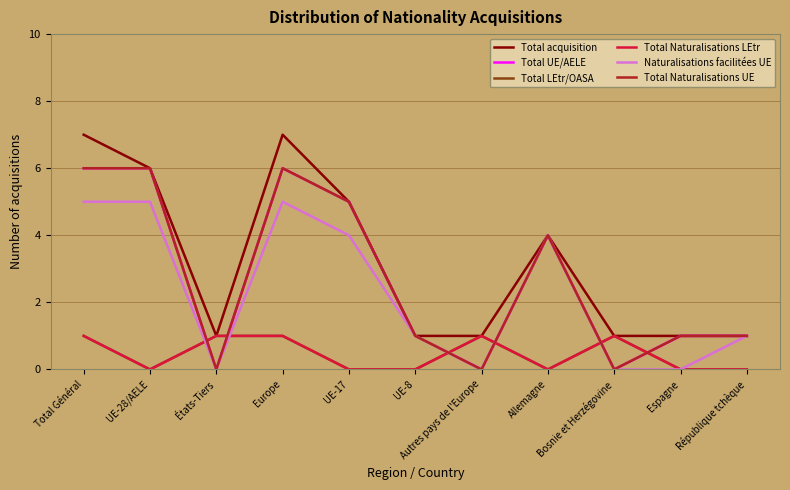

Does the chart have visible grid lines?

Yes